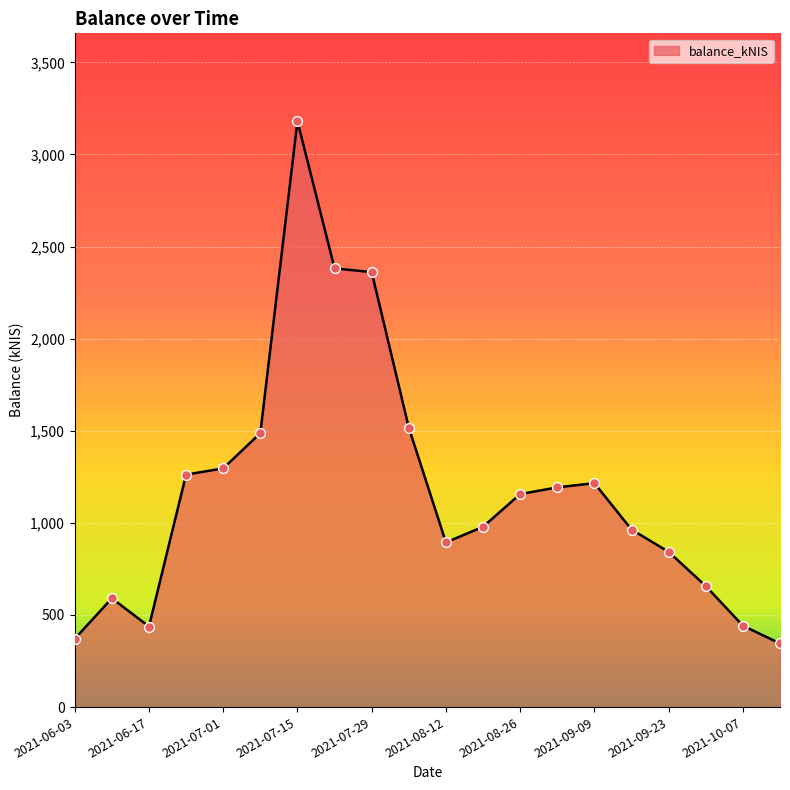

Is this an area chart (filled region under the line)?

Yes